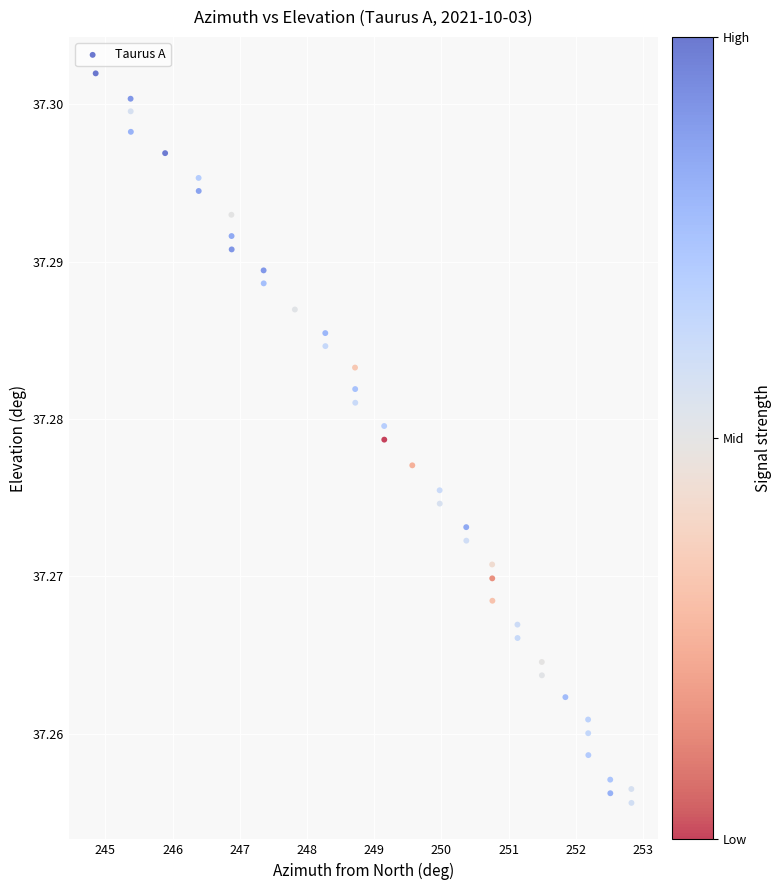

What is the range of X values (max minus min)?

8.0